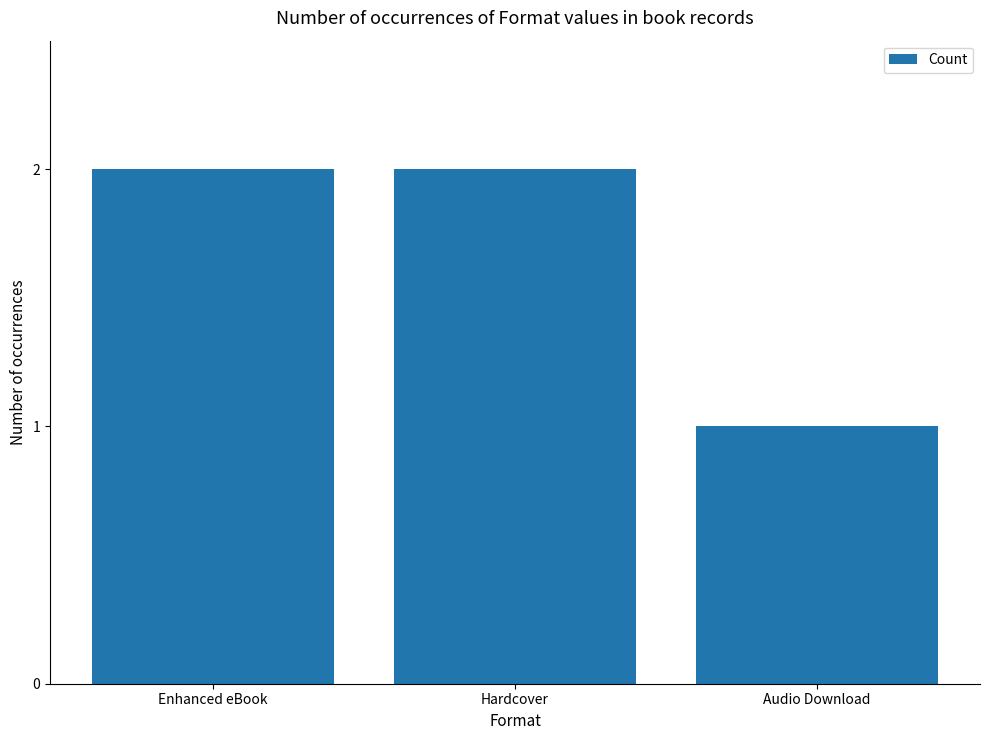

What is the average value?

2